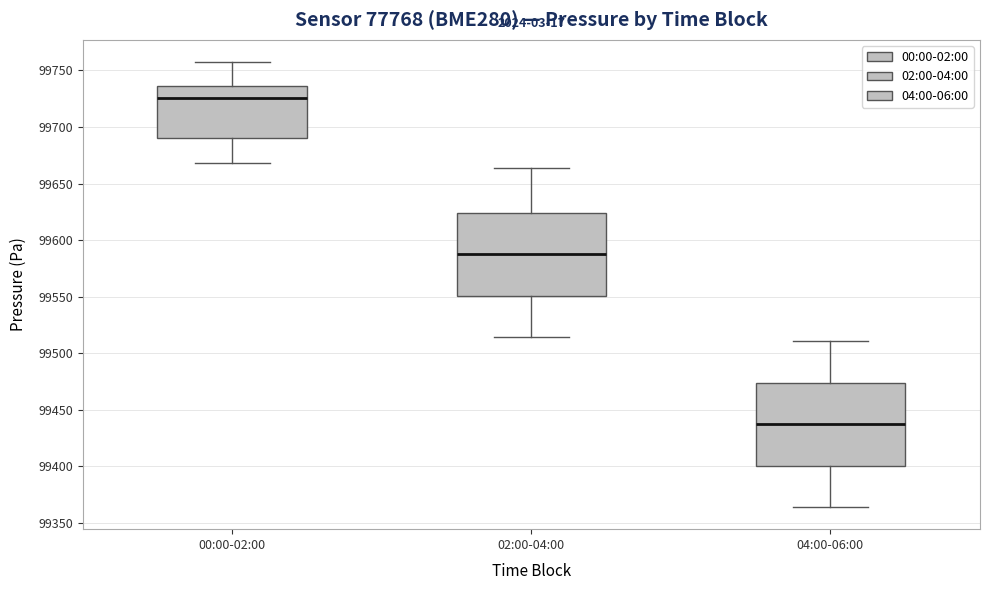

Where does the median line of the box for 04:00-06:00 sit on the y-axis? The values are not printed on the chart, so give them approximately, as read against the axis.

99435